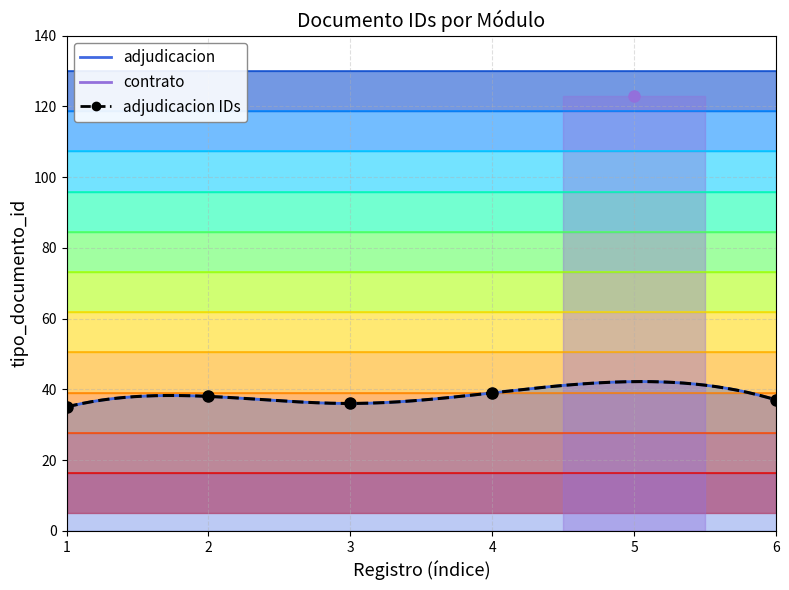

True or false: the data shows 64 at 3.

False